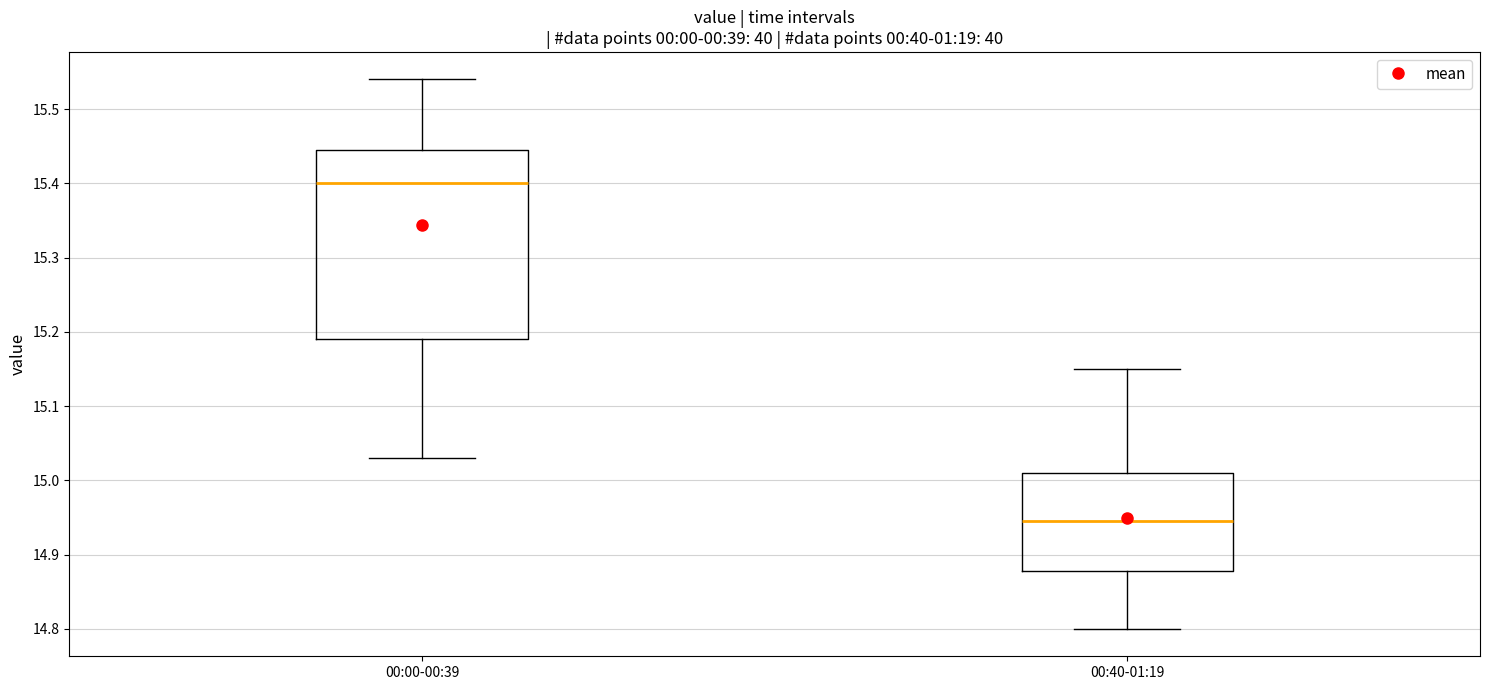

Which box is the tallest, from its lower edge to its upper edge?

00:00-00:39